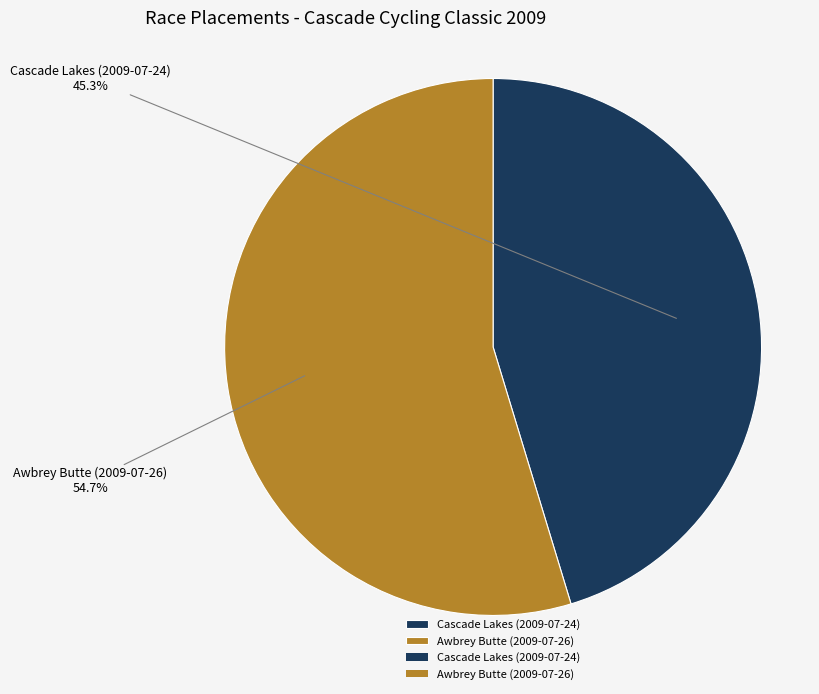

What percentage is the Awbrey Butte (2009-07-26) slice, to the nearest percent?

55%